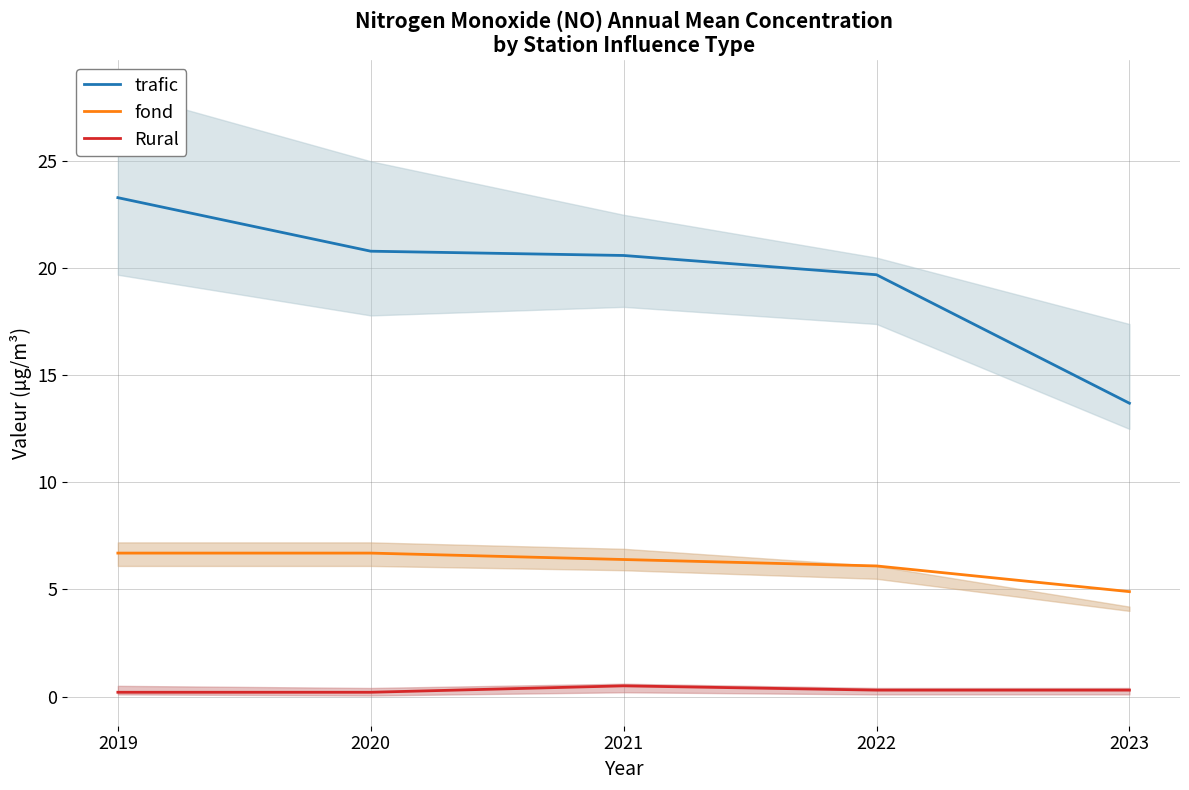

Which series has the largest range (max minus min)?

trafic